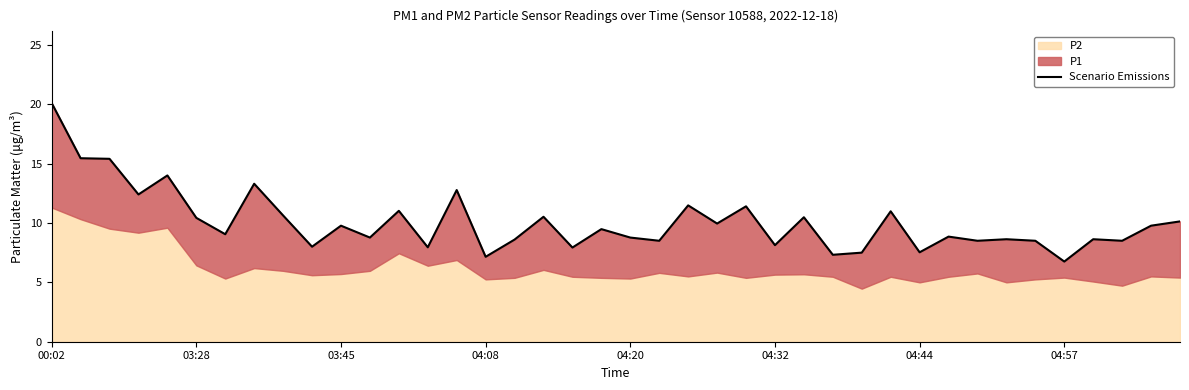

What is the maximum value shown in the chart?

20.1